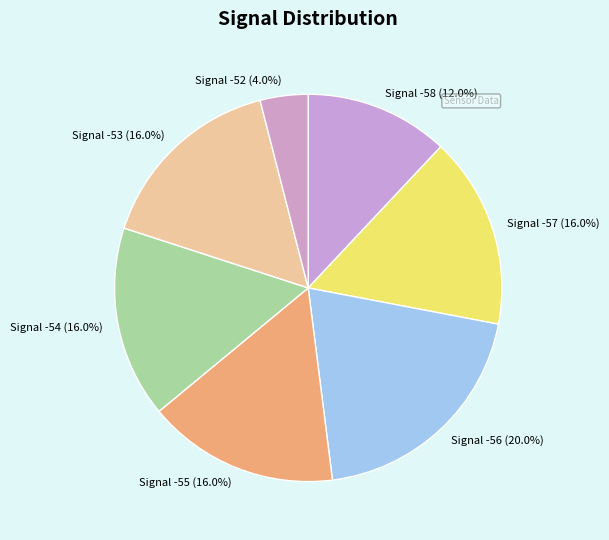

Between Signal -56 (20.0%) and Signal -54 (16.0%), which is larger?

Signal -56 (20.0%)